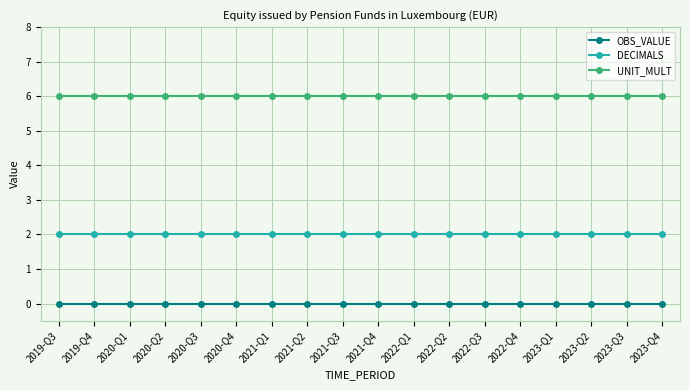

Is the value of DECIMALS at 2023-Q1 greater than the value of UNIT_MULT at 2021-Q3?

No